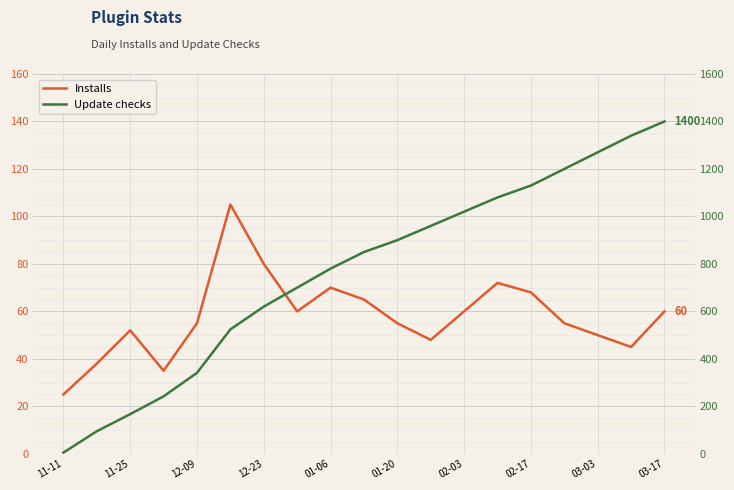

List the series in order of their peak value, highest first.

Update checks, Installs